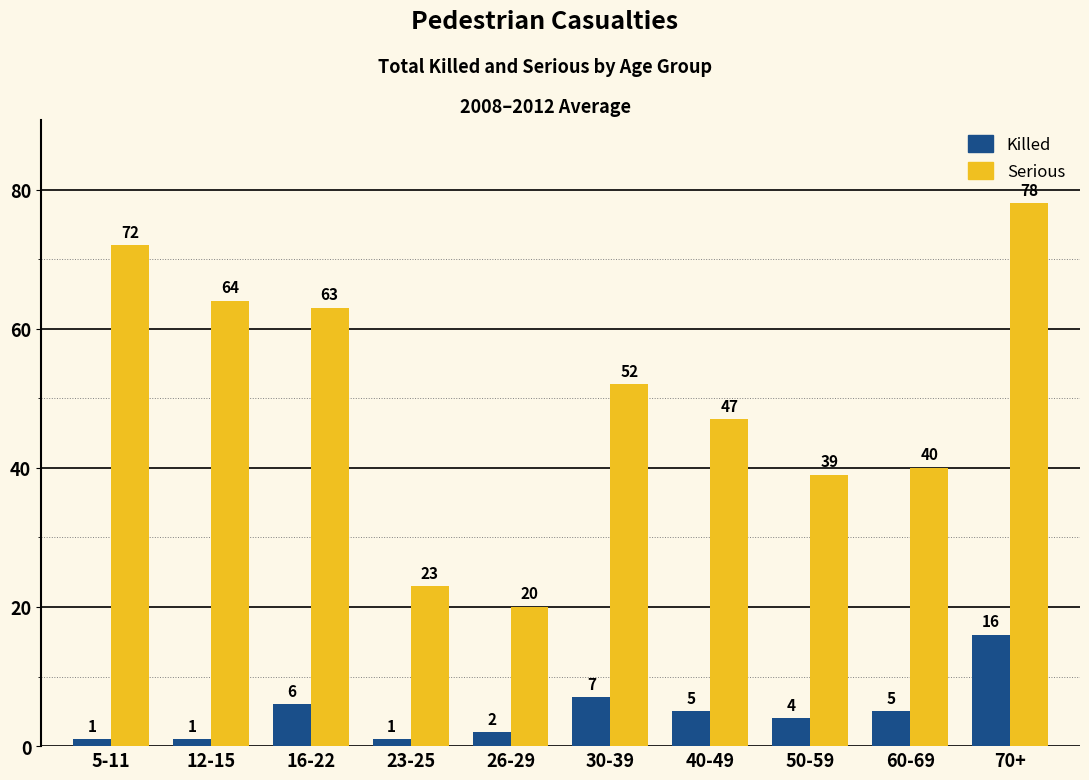

Reading right to left, what are all the values shown in this chart?

Killed: 70+=16	60-69=5	50-59=4	40-49=5	30-39=7	26-29=2	23-25=1	16-22=6	12-15=1	5-11=1
Serious: 70+=78	60-69=40	50-59=39	40-49=47	30-39=52	26-29=20	23-25=23	16-22=63	12-15=64	5-11=72